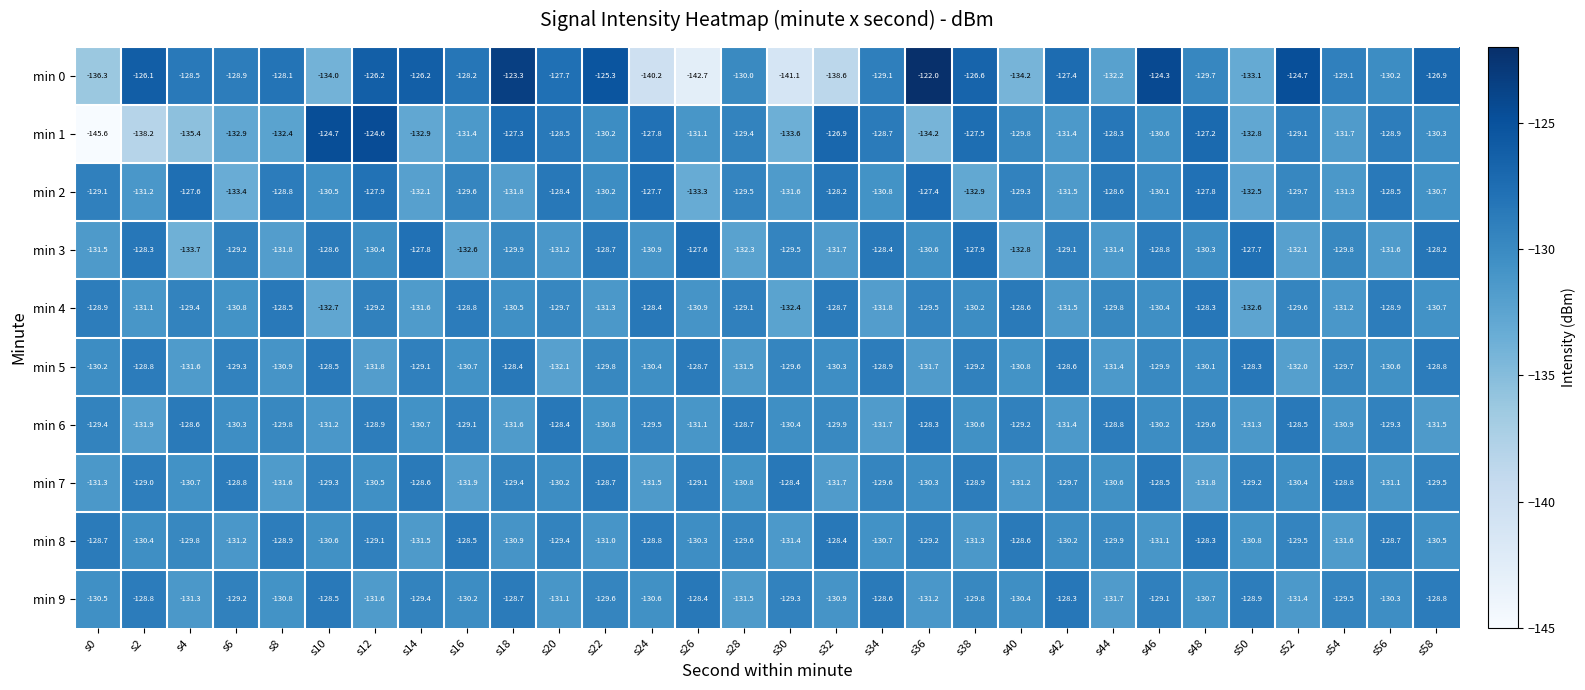

At how many categories does at least one series exceed -125?

6